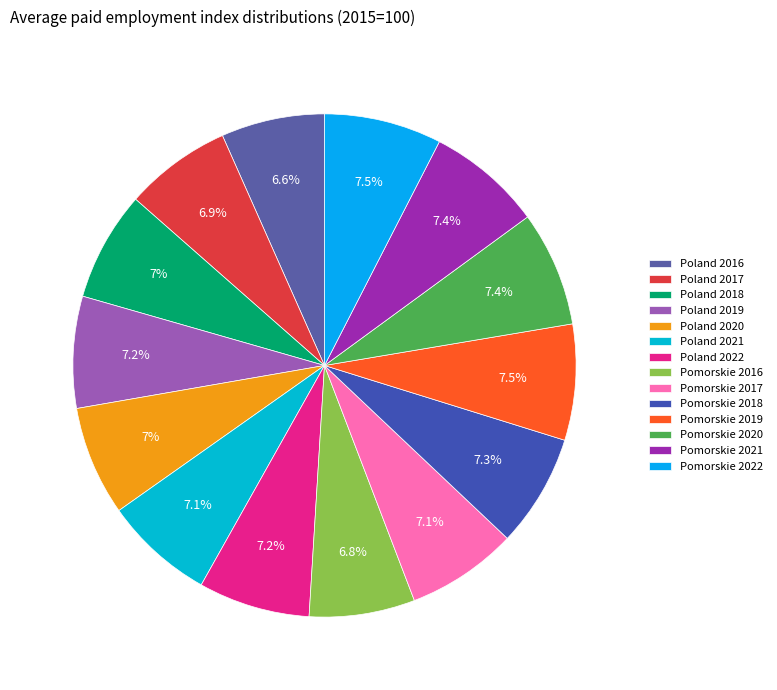

How many segments does this pie chart have?

14